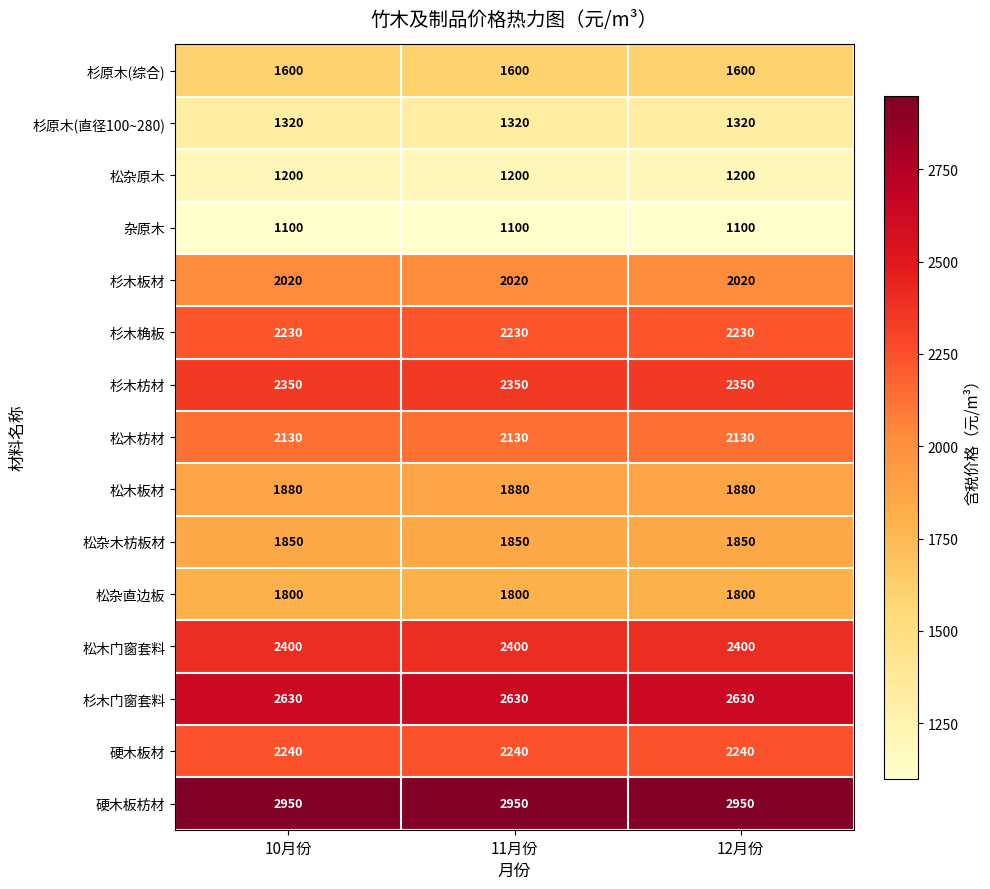

What is the average value of the 杉原木(综合) series?

1600